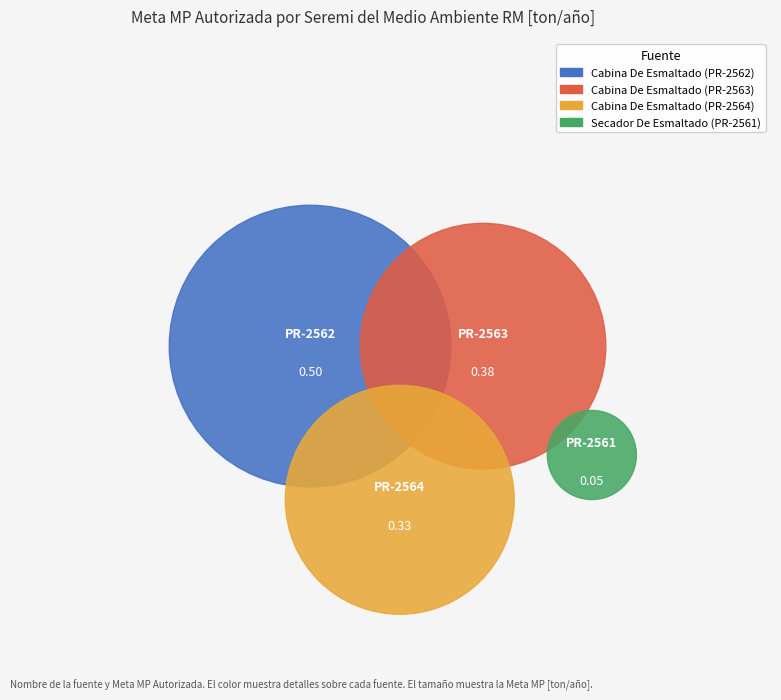

Between Secador De Esmaltado (PR-2561) and Cabina De Esmaltado (PR-2563), which is larger?

Cabina De Esmaltado (PR-2563)